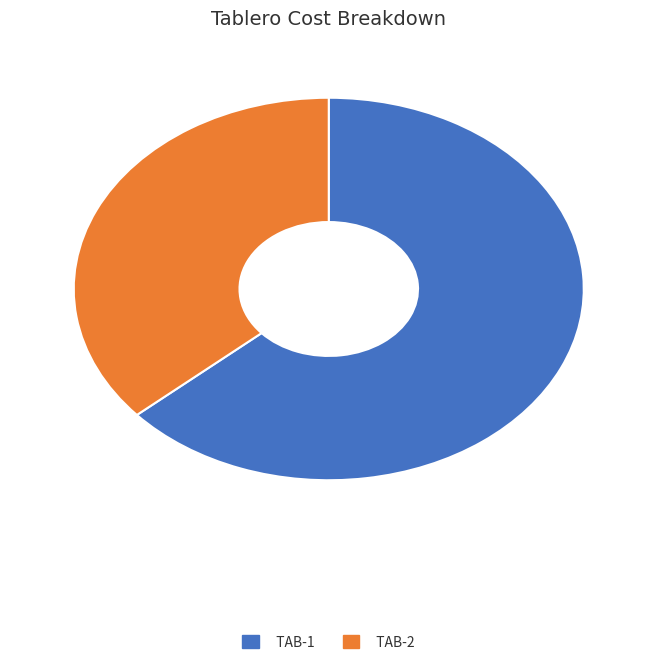

True or false: TAB-1 accounts for 64% of the total.

True